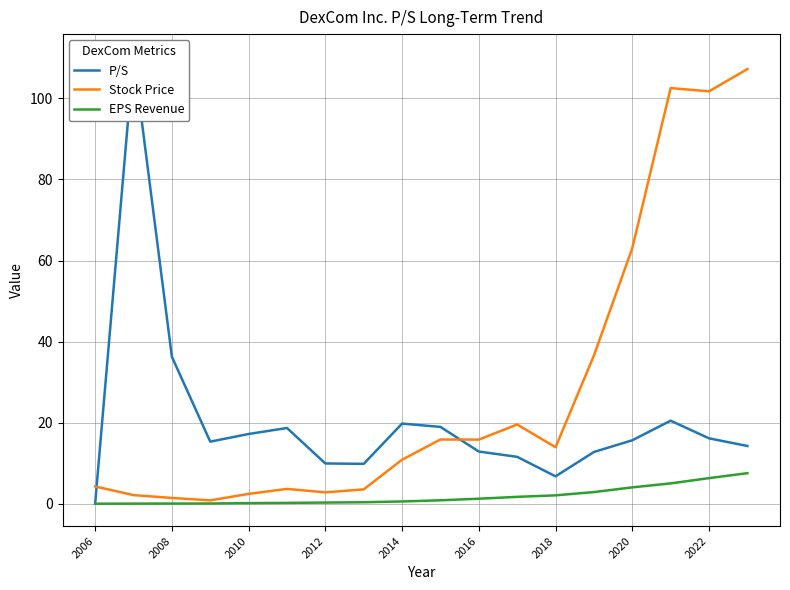

The EPS Revenue series shows 1.2 at 2016. True or false?

True